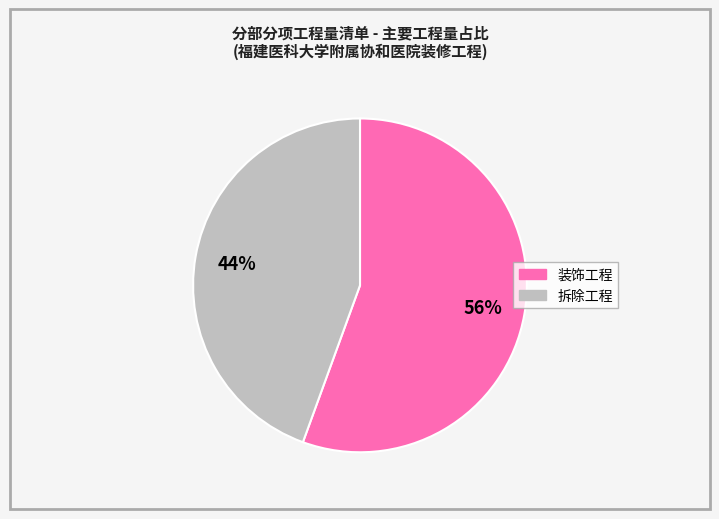

The 装饰工程 slice represents 69% of the pie. True or false?

False